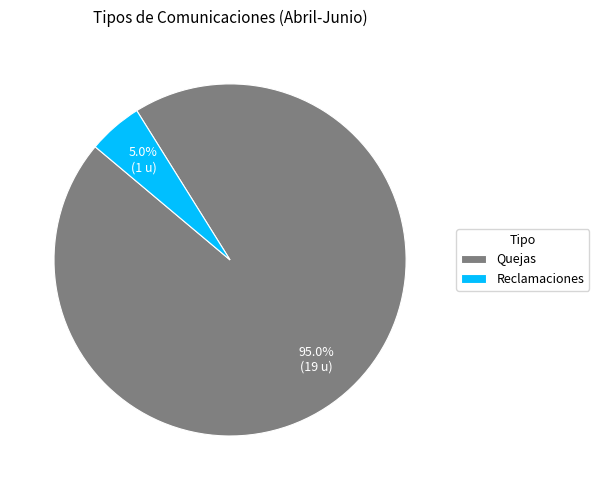

What percentage do Reclamaciones and Quejas together represent?

100.0%